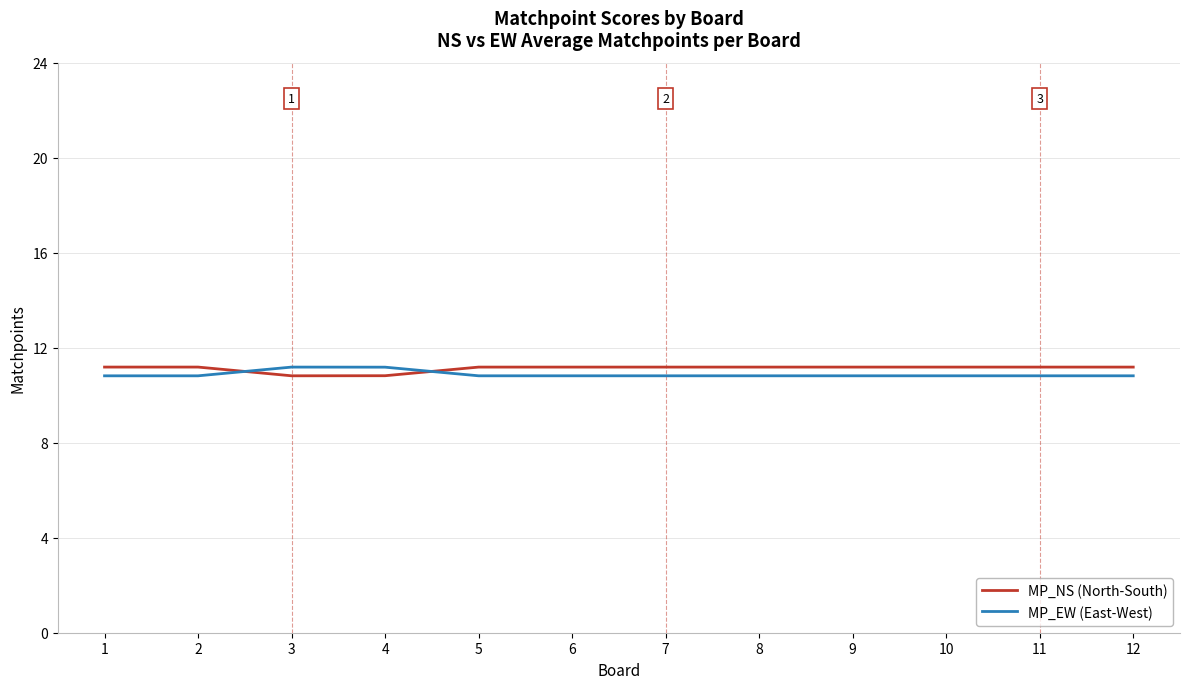

Which series has the largest total across all categories?

MP_NS (North-South)